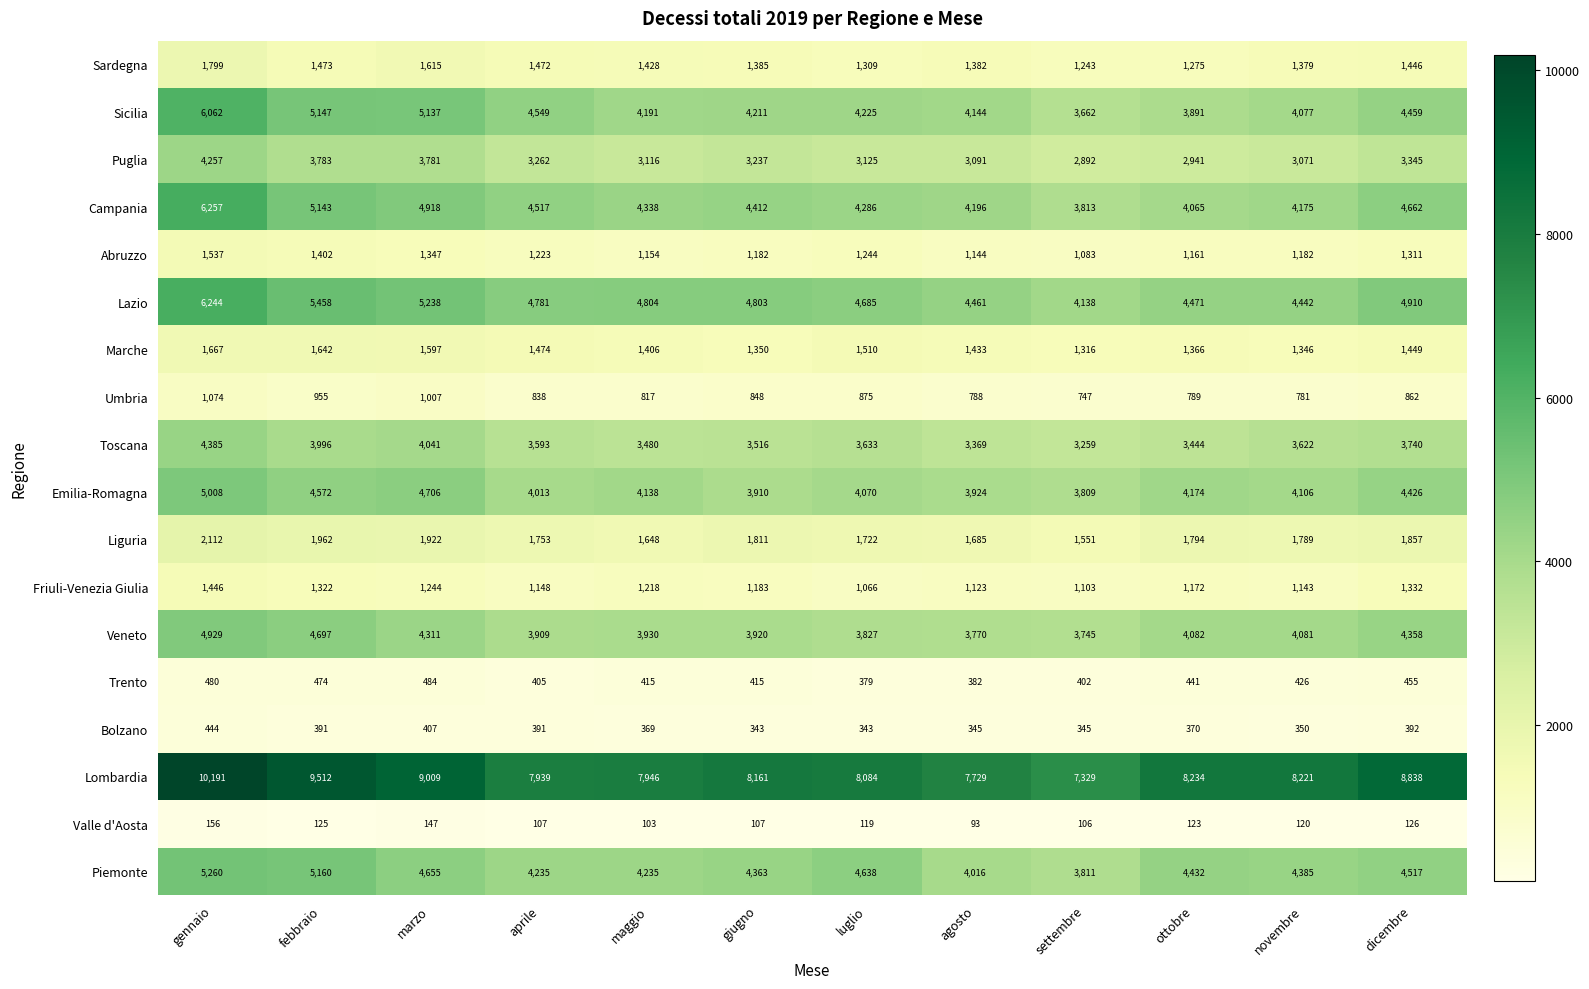

List the series in order of their peak value, lowest first.

Valle d'Aosta, Bolzano, Trento, Umbria, Friuli-Venezia Giulia, Abruzzo, Marche, Sardegna, Liguria, Puglia, Toscana, Veneto, Emilia-Romagna, Piemonte, Sicilia, Lazio, Campania, Lombardia